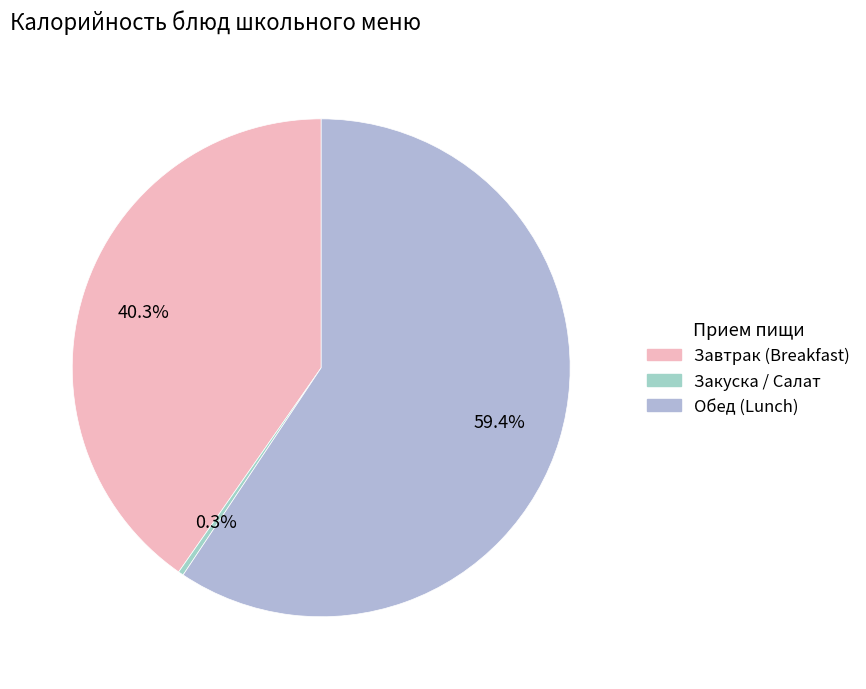

Which slice is the smallest?

Закуска / Салат